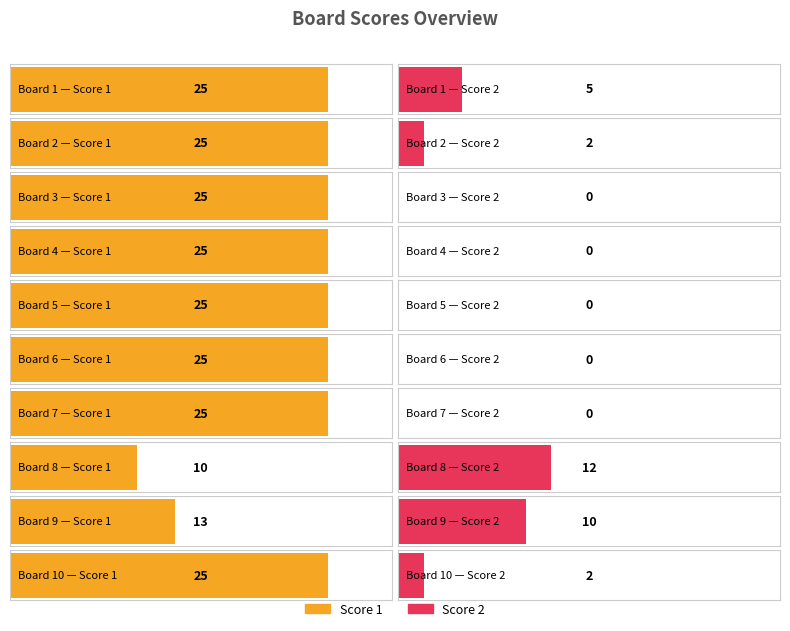

How many values in the Score 1 series are below 25?

2